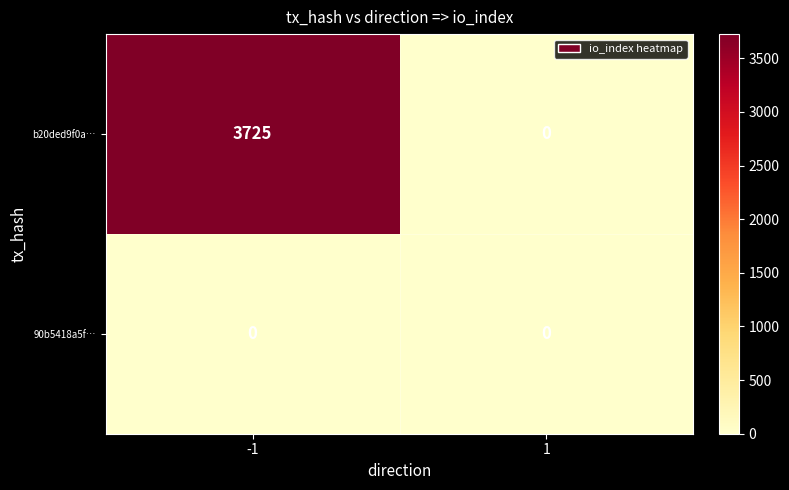

Is it true that b20ded9f0a… equals 0 at 1?

True